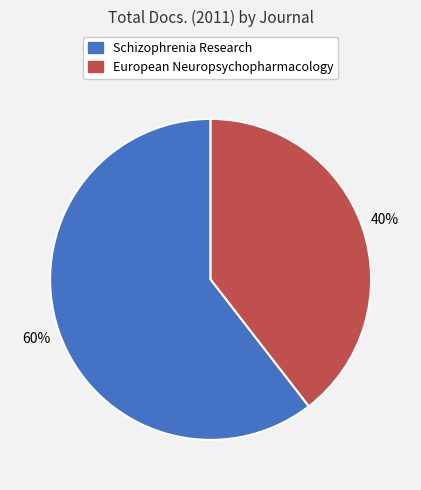

Is there a majority slice in this chart?

Yes